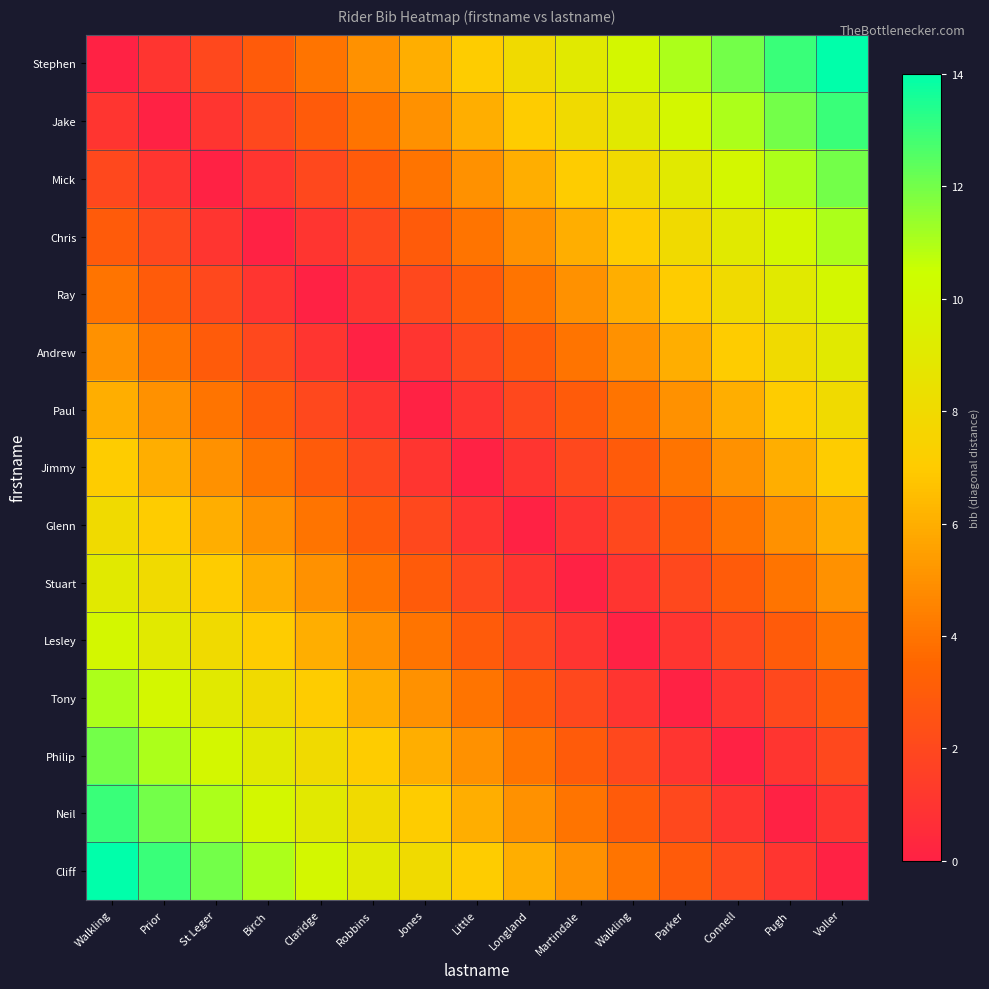

Reading left to right, list all the values displayed in this chart.

Stephen: Walkling=0	Prior=1	St Leger=2	Birch=3	Claridge=4	Robbins=5	Jones=6	Little=7	Longland=8	Martindale=9	Walkling=10	Parker=11	Connell=12	Pugh=13	Voller=14
Jake: Walkling=1	Prior=0	St Leger=1	Birch=2	Claridge=3	Robbins=4	Jones=5	Little=6	Longland=7	Martindale=8	Walkling=9	Parker=10	Connell=11	Pugh=12	Voller=13
Mick: Walkling=2	Prior=1	St Leger=0	Birch=1	Claridge=2	Robbins=3	Jones=4	Little=5	Longland=6	Martindale=7	Walkling=8	Parker=9	Connell=10	Pugh=11	Voller=12
Chris: Walkling=3	Prior=2	St Leger=1	Birch=0	Claridge=1	Robbins=2	Jones=3	Little=4	Longland=5	Martindale=6	Walkling=7	Parker=8	Connell=9	Pugh=10	Voller=11
Ray: Walkling=4	Prior=3	St Leger=2	Birch=1	Claridge=0	Robbins=1	Jones=2	Little=3	Longland=4	Martindale=5	Walkling=6	Parker=7	Connell=8	Pugh=9	Voller=10
Andrew: Walkling=5	Prior=4	St Leger=3	Birch=2	Claridge=1	Robbins=0	Jones=1	Little=2	Longland=3	Martindale=4	Walkling=5	Parker=6	Connell=7	Pugh=8	Voller=9
Paul: Walkling=6	Prior=5	St Leger=4	Birch=3	Claridge=2	Robbins=1	Jones=0	Little=1	Longland=2	Martindale=3	Walkling=4	Parker=5	Connell=6	Pugh=7	Voller=8
Jimmy: Walkling=7	Prior=6	St Leger=5	Birch=4	Claridge=3	Robbins=2	Jones=1	Little=0	Longland=1	Martindale=2	Walkling=3	Parker=4	Connell=5	Pugh=6	Voller=7
Glenn: Walkling=8	Prior=7	St Leger=6	Birch=5	Claridge=4	Robbins=3	Jones=2	Little=1	Longland=0	Martindale=1	Walkling=2	Parker=3	Connell=4	Pugh=5	Voller=6
Stuart: Walkling=9	Prior=8	St Leger=7	Birch=6	Claridge=5	Robbins=4	Jones=3	Little=2	Longland=1	Martindale=0	Walkling=1	Parker=2	Connell=3	Pugh=4	Voller=5
Lesley: Walkling=10	Prior=9	St Leger=8	Birch=7	Claridge=6	Robbins=5	Jones=4	Little=3	Longland=2	Martindale=1	Walkling=0	Parker=1	Connell=2	Pugh=3	Voller=4
Tony: Walkling=11	Prior=10	St Leger=9	Birch=8	Claridge=7	Robbins=6	Jones=5	Little=4	Longland=3	Martindale=2	Walkling=1	Parker=0	Connell=1	Pugh=2	Voller=3
Philip: Walkling=12	Prior=11	St Leger=10	Birch=9	Claridge=8	Robbins=7	Jones=6	Little=5	Longland=4	Martindale=3	Walkling=2	Parker=1	Connell=0	Pugh=1	Voller=2
Neil: Walkling=13	Prior=12	St Leger=11	Birch=10	Claridge=9	Robbins=8	Jones=7	Little=6	Longland=5	Martindale=4	Walkling=3	Parker=2	Connell=1	Pugh=0	Voller=1
Cliff: Walkling=14	Prior=13	St Leger=12	Birch=11	Claridge=10	Robbins=9	Jones=8	Little=7	Longland=6	Martindale=5	Walkling=4	Parker=3	Connell=2	Pugh=1	Voller=0